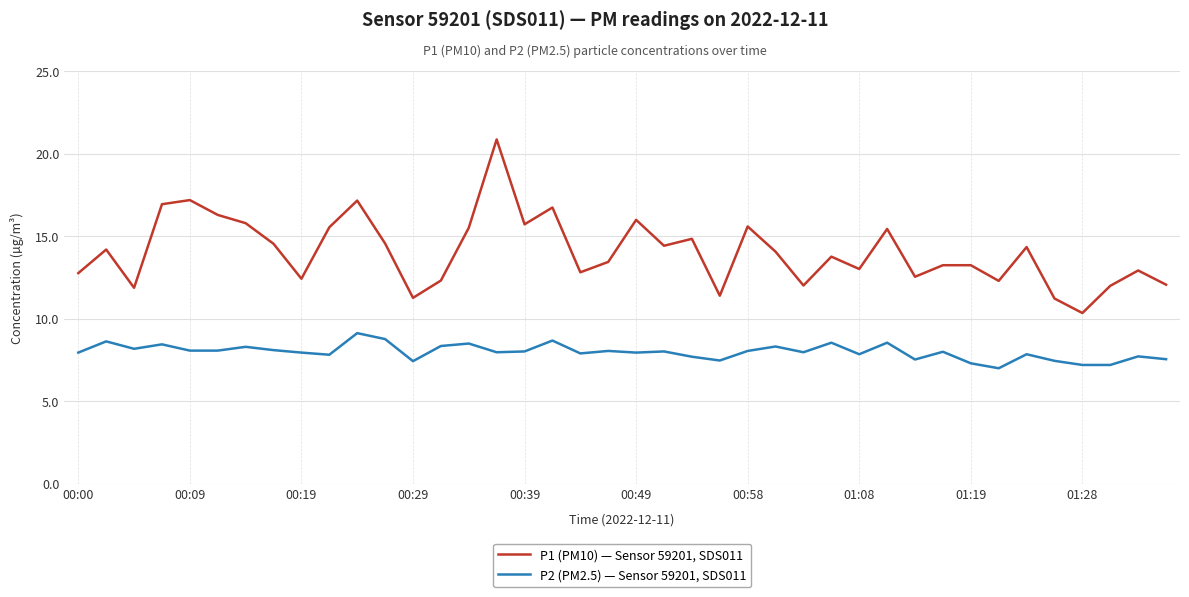

True or false: P2 (PM2.5) — Sensor 59201, SDS011 and P1 (PM10) — Sensor 59201, SDS011 cross at least once.

False